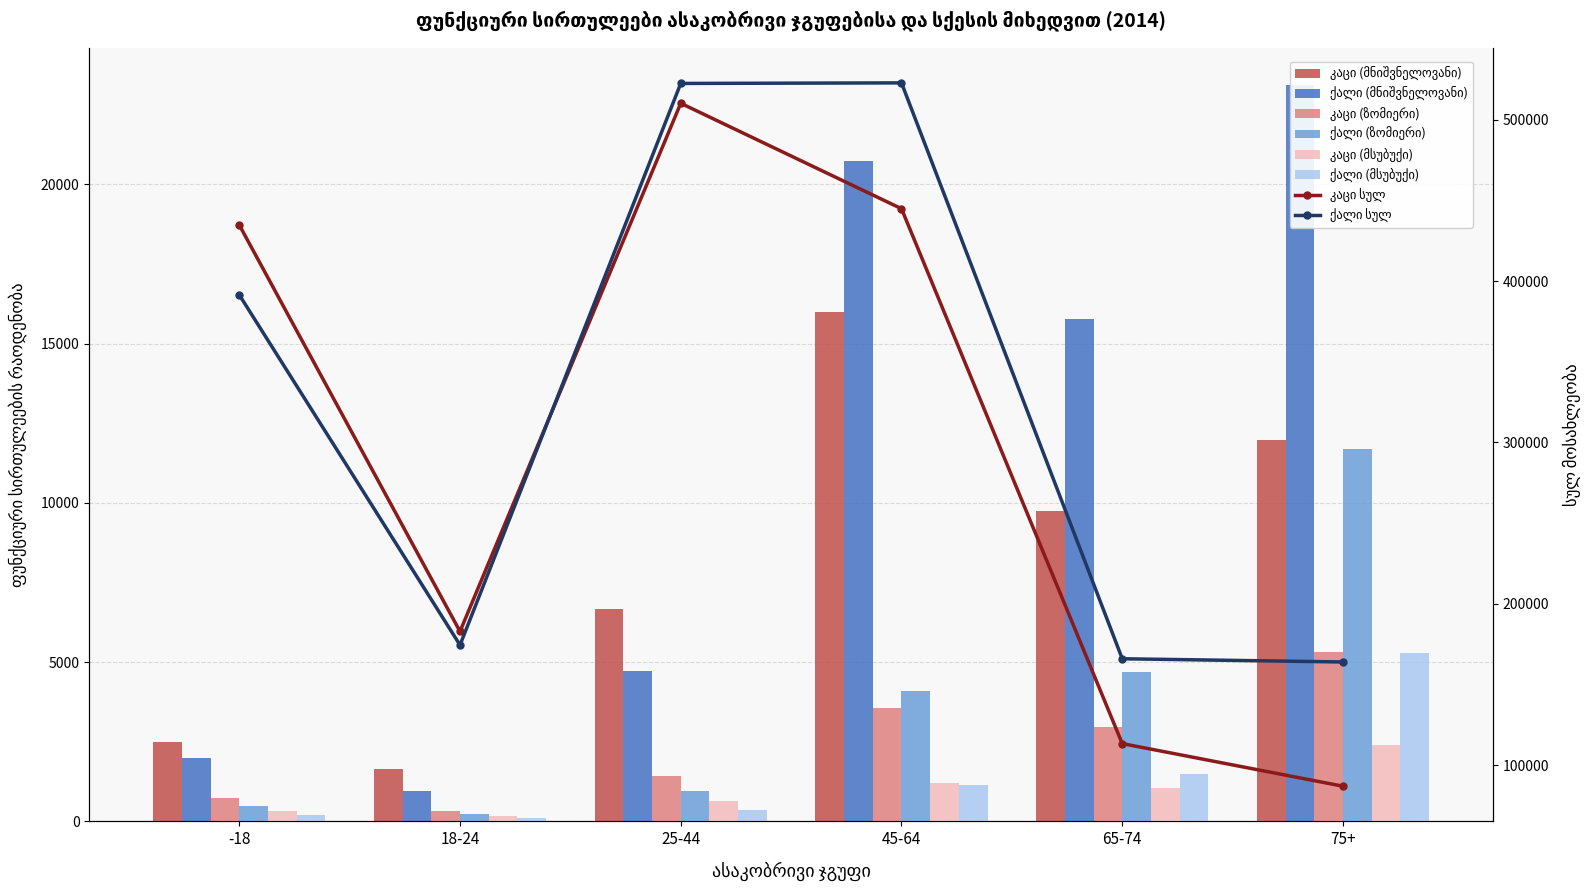

What value does the ქალი (მსუბუქი) series have at 65-74?

1501